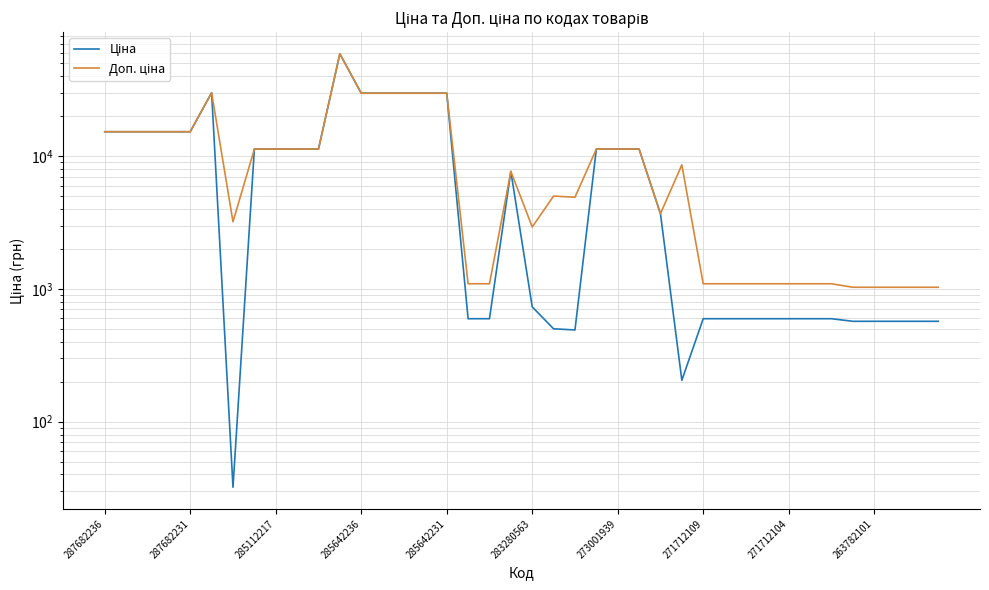

At which label does Доп. ціна reach its peak?

11